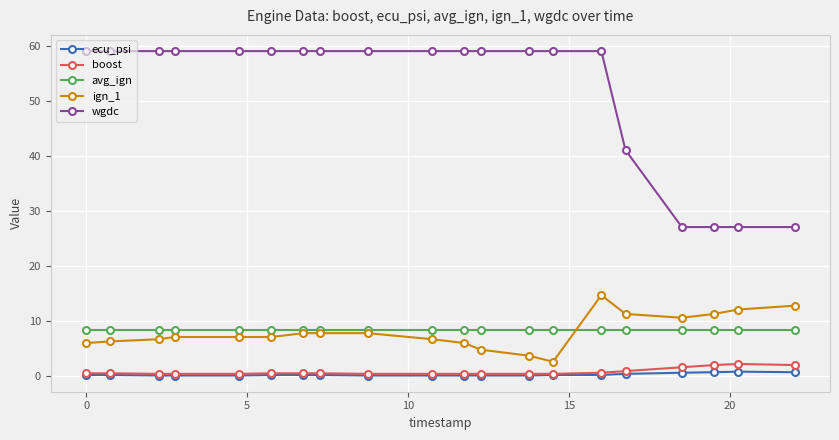

True or false: ecu_psi and avg_ign intersect in this chart.

False